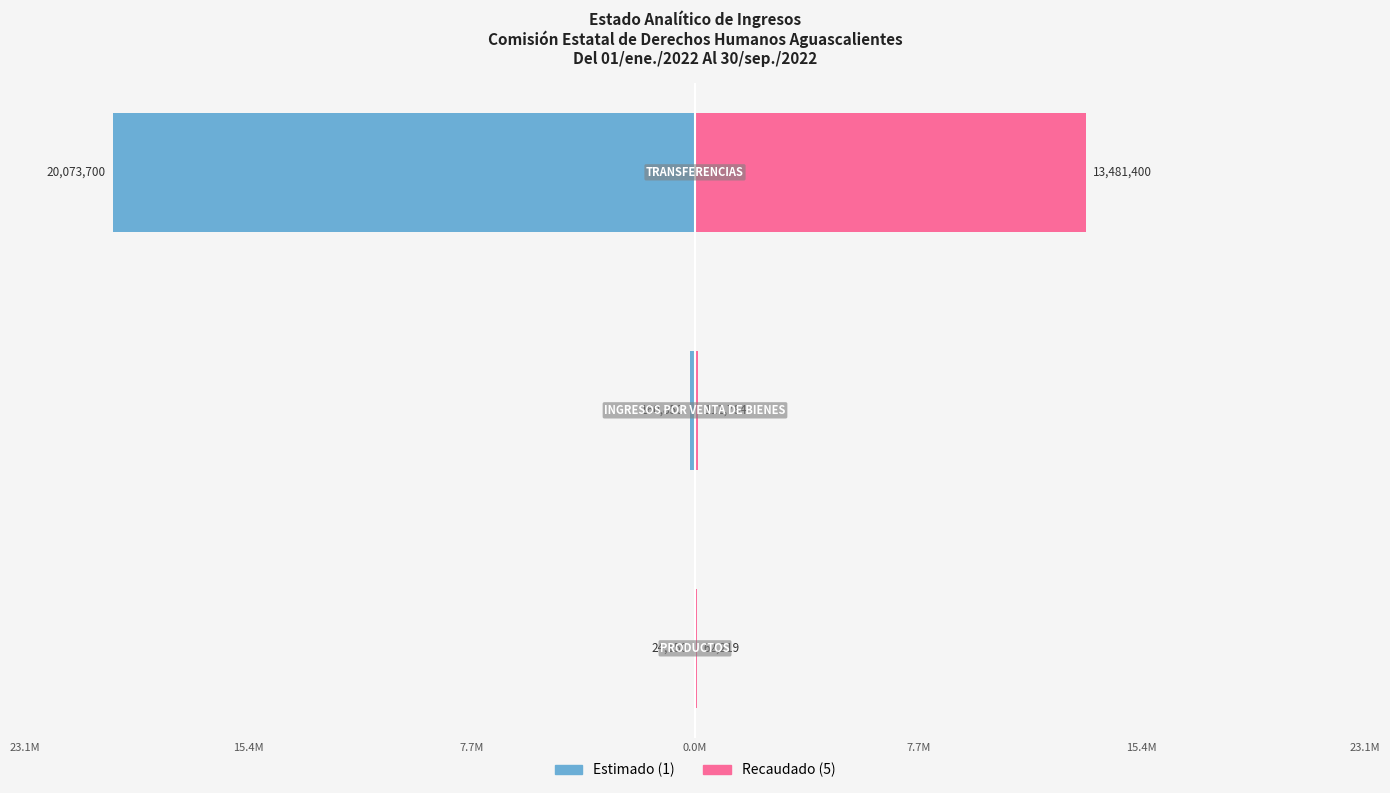

What is the sum of all Recaudado (5) values?

13655403.2